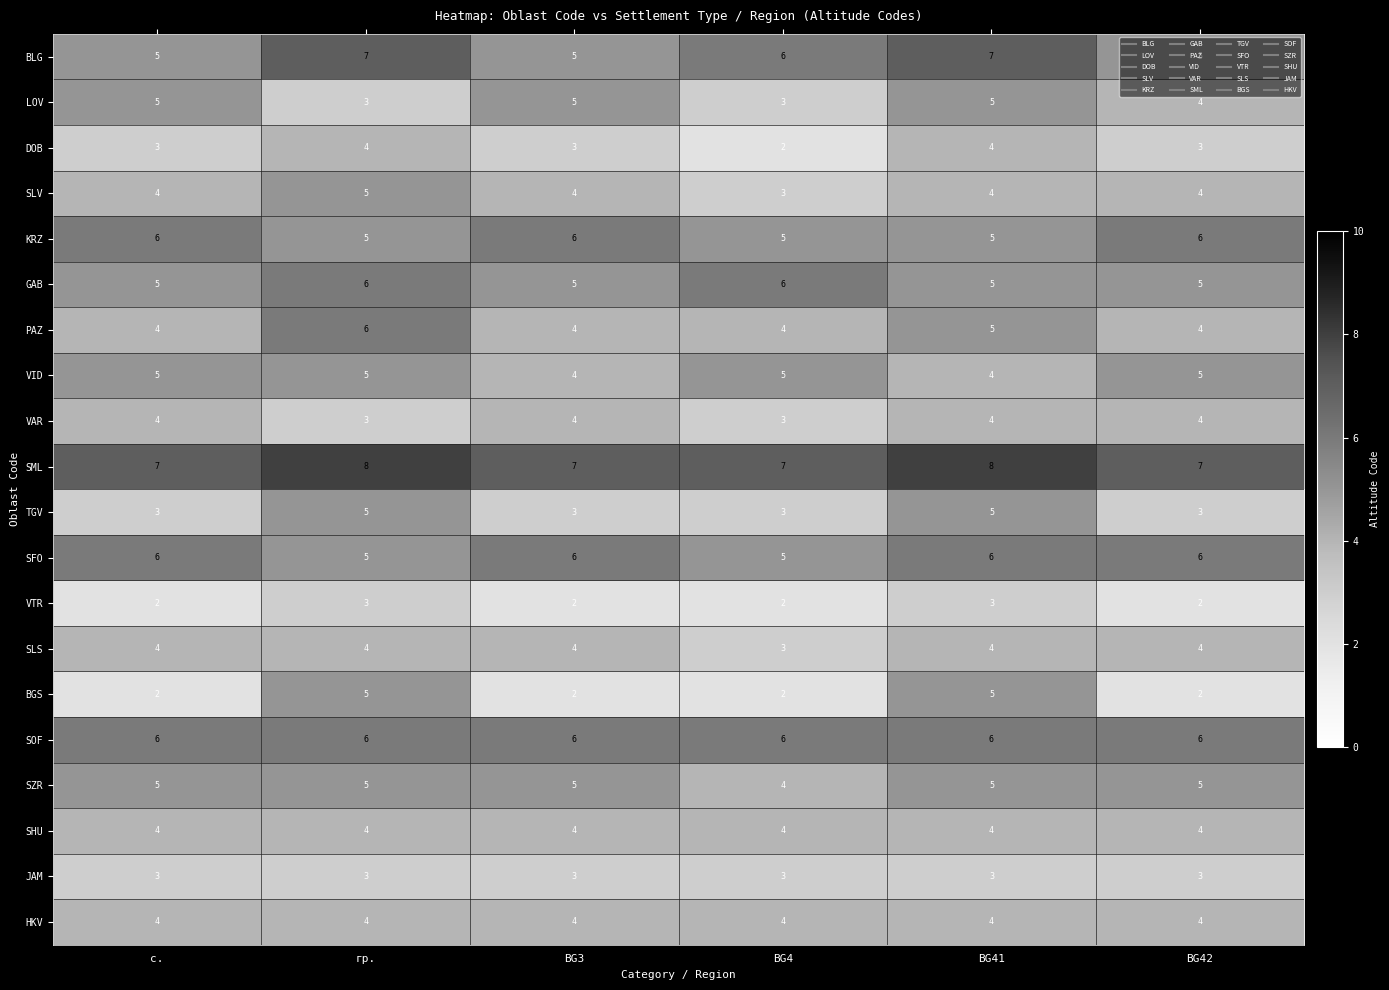

Count the number of data series in this chart.

20